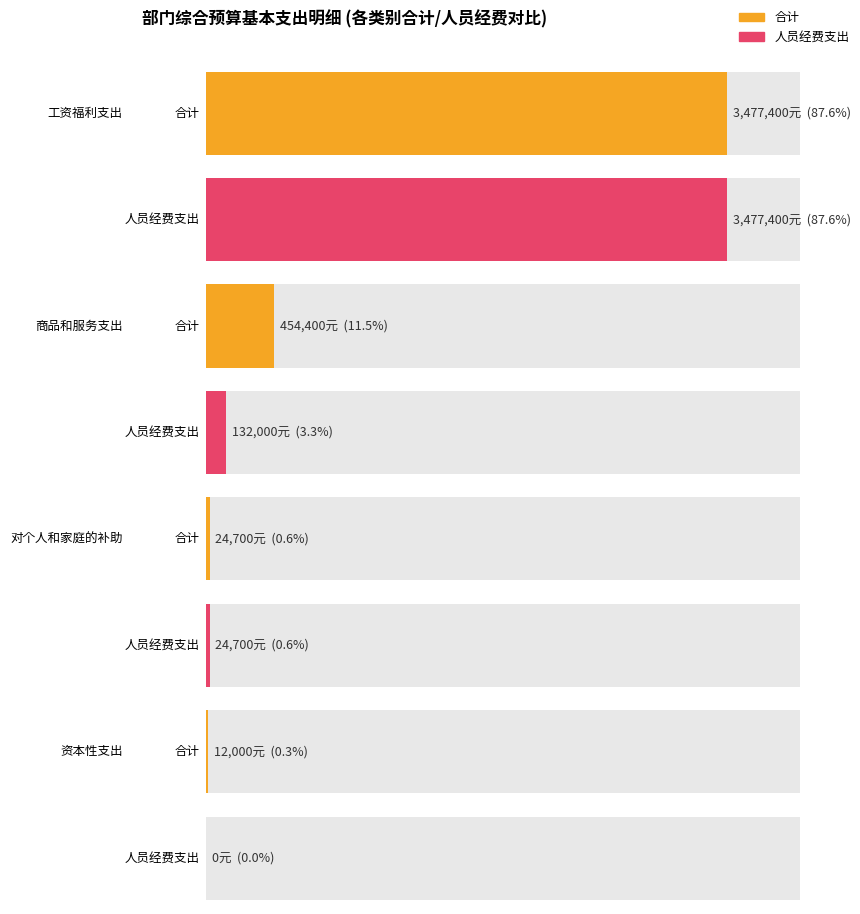

The 公用经费支出 series shows 137364 at 对个人和家庭的补助. True or false?

False